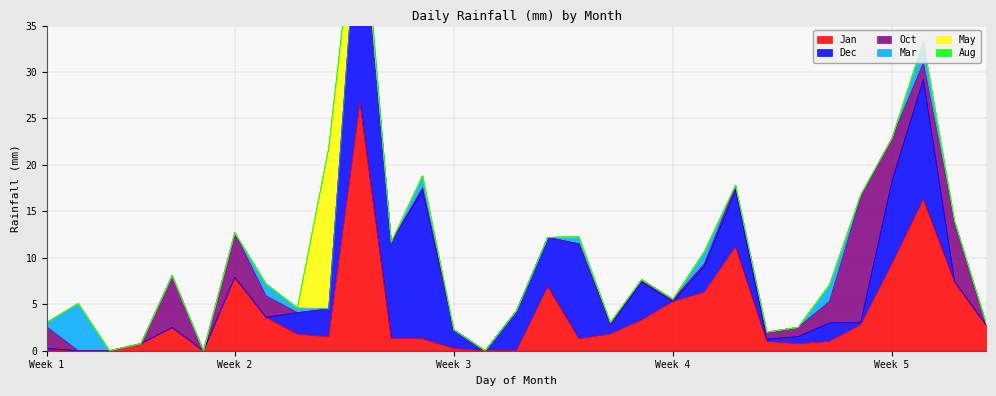

How many data points in Jan are above 1?

20